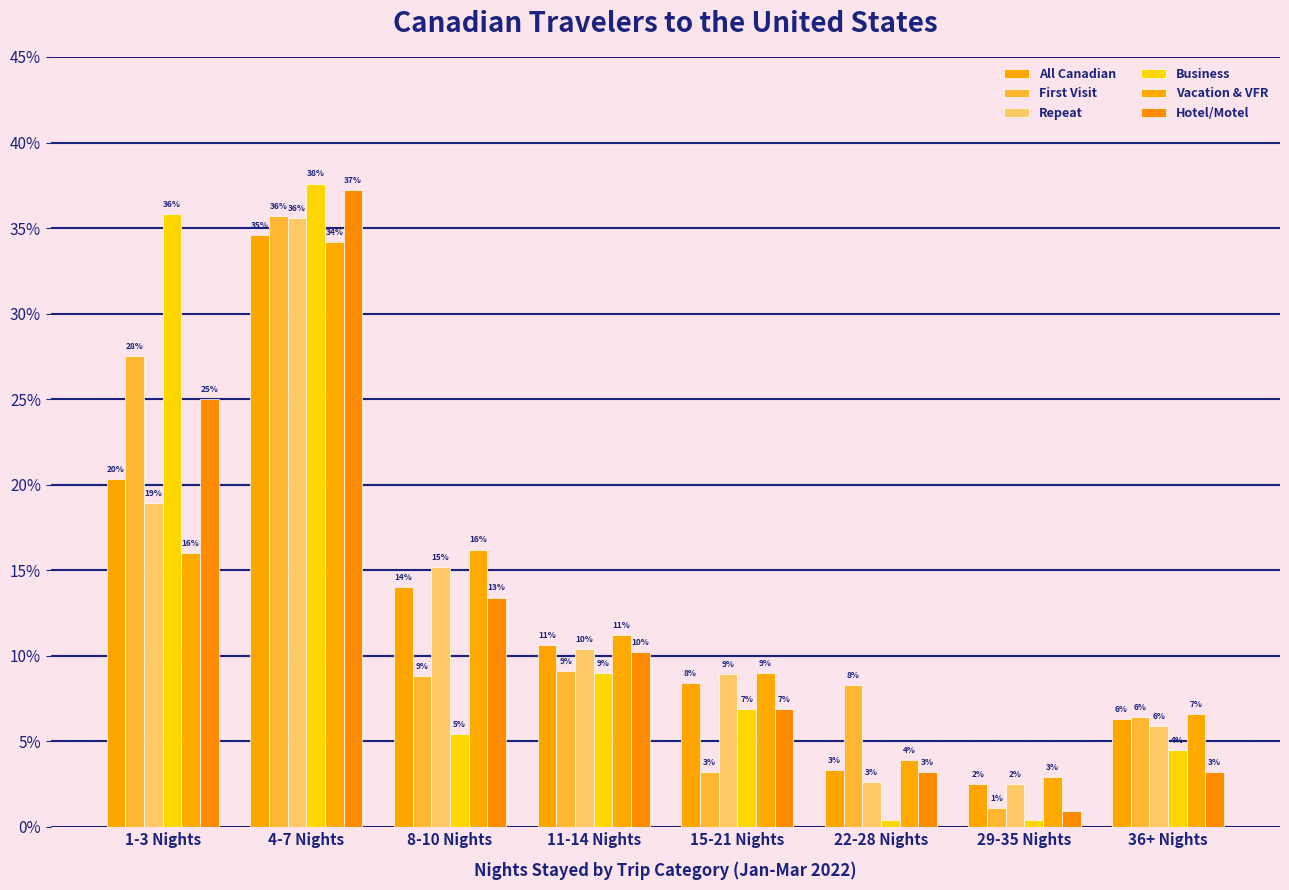

What is the highest value of the First Visit series?

0.4